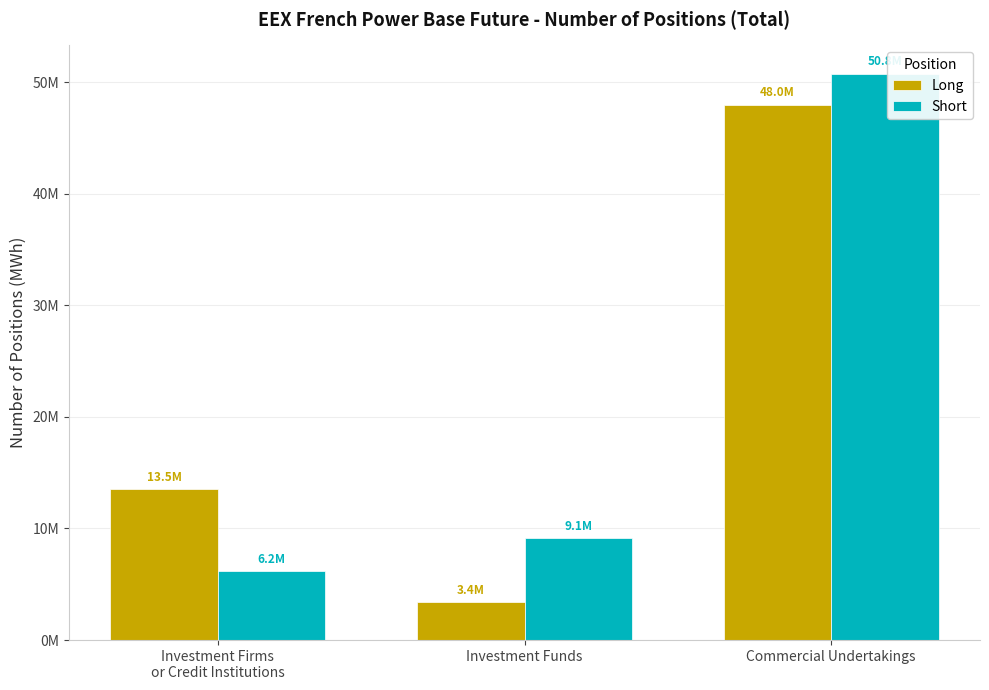

What is the label of the 1st bar from the left?

Investment Firms
or Credit Institutions